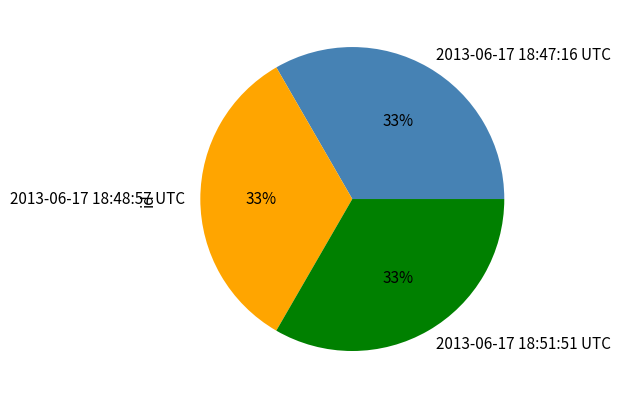

What is the ratio of the value at 2013-06-17 18:51:51 UTC to the value at 2013-06-17 18:47:16 UTC?

1.0